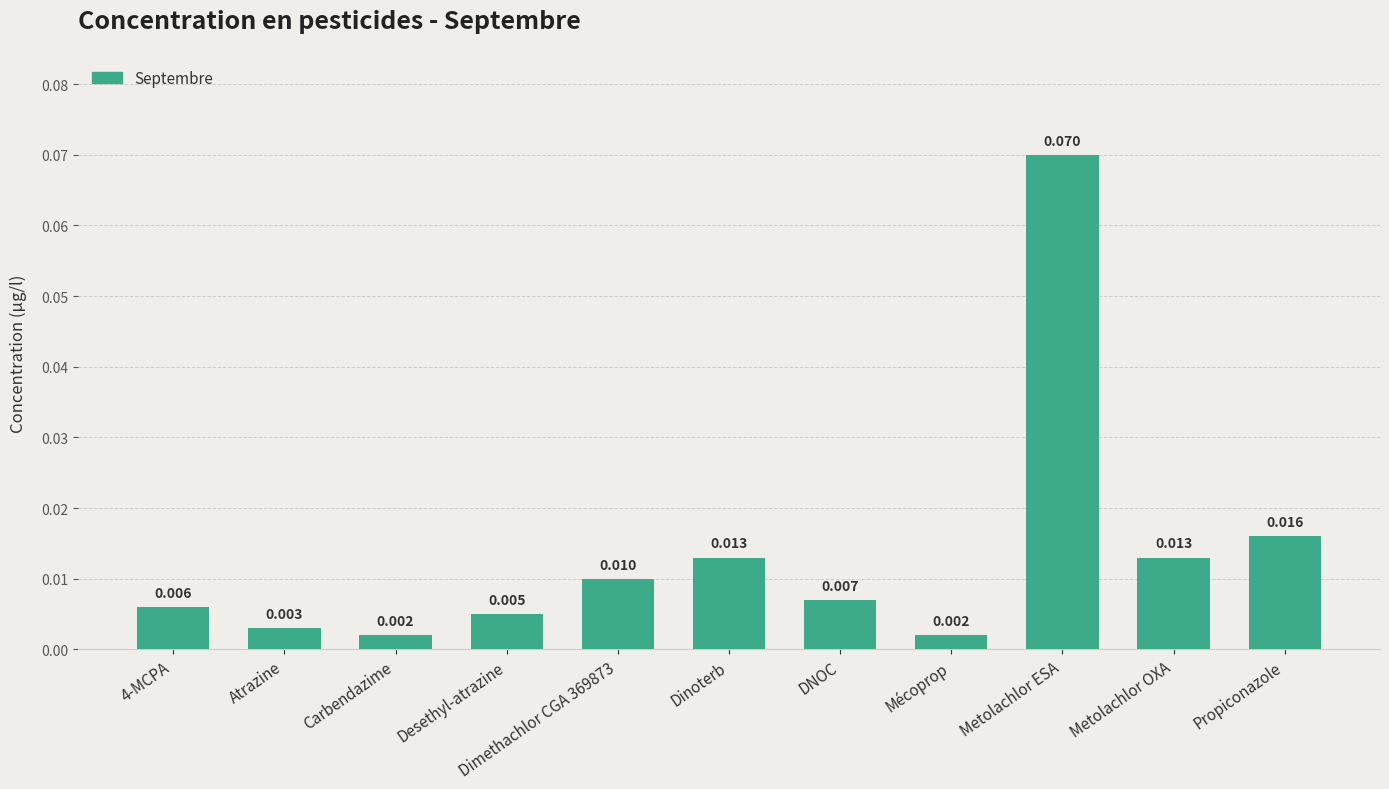

Which category has the highest value across all series?

Metolachlor ESA